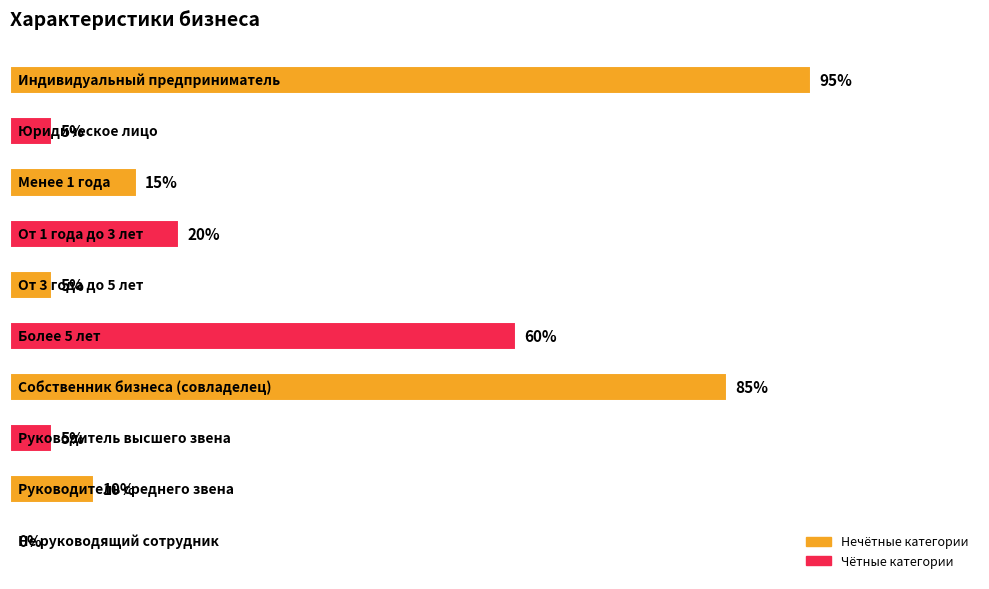

How many bars are there in total?

10